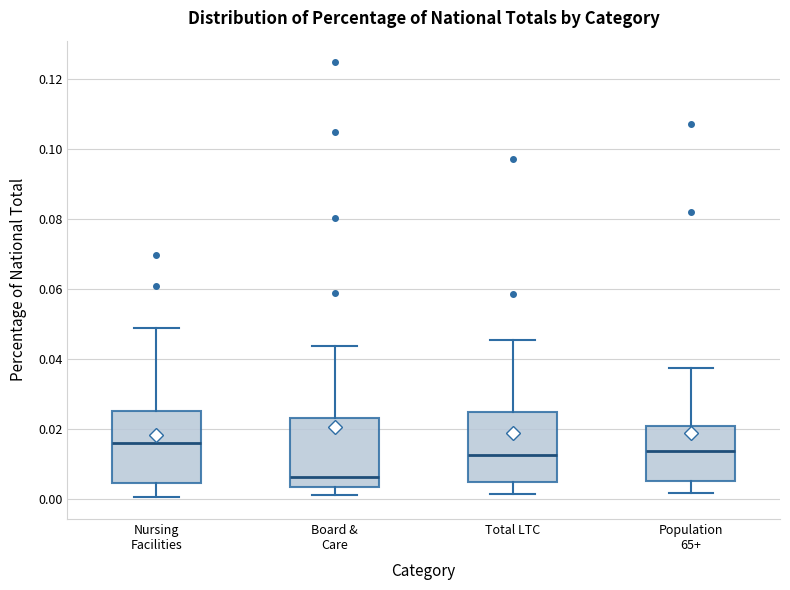

Reading left to right, read every box against the y-axis: the position of its median line, the range the box covers, and the ends of its whiskers. The values are not printed on the chart, so give them approximately, as read against the axis.

Nursing Facilities: median 0.016, box 0.004 to 0.026, whiskers 0.000 to 0.048
Board & Care: median 0.006, box 0.004 to 0.024, whiskers 0.002 to 0.044
Total LTC: median 0.012, box 0.004 to 0.024, whiskers 0.002 to 0.046
Population 65+: median 0.014, box 0.006 to 0.020, whiskers 0.002 to 0.038